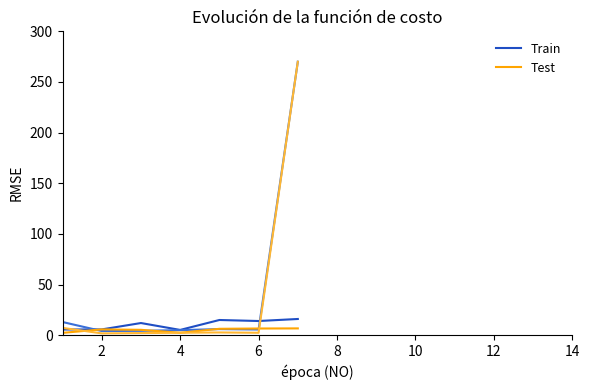

Where is the first local maximum for Test?

2